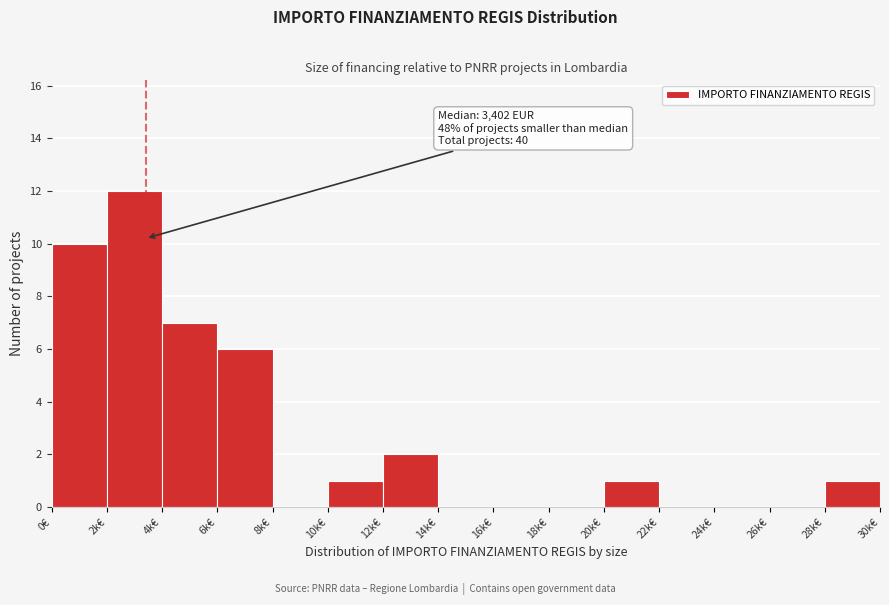

Reading right to left, list all the values displayed in this chart.

28k€=1	26k€=0	24k€=0	22k€=0	20k€=1	18k€=0	16k€=0	14k€=0	12k€=2	10k€=1	8k€=0	6k€=6	4k€=7	2k€=12	0€=10